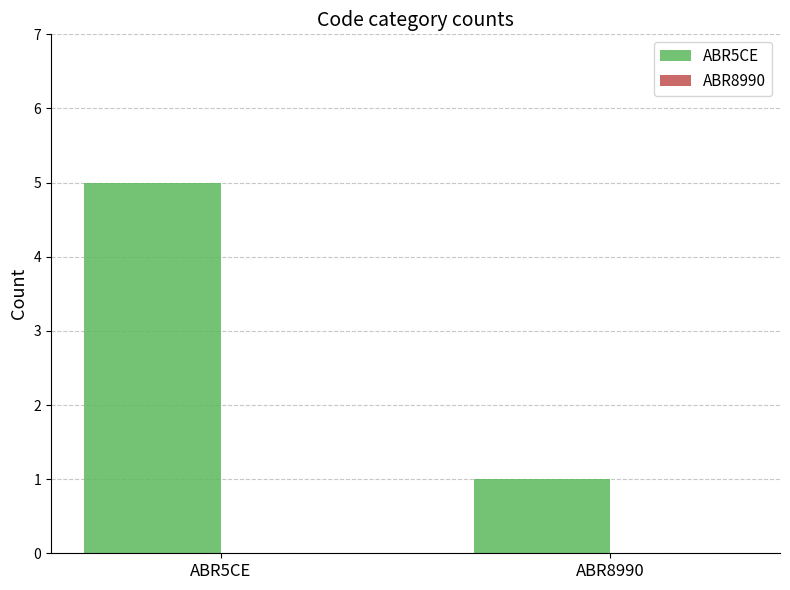

What is the average value?

3